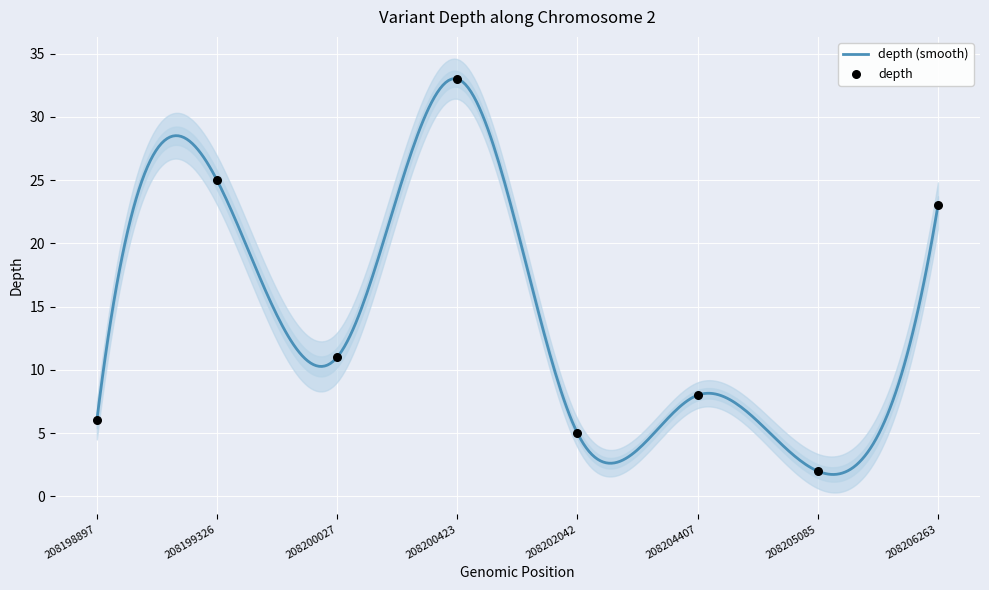

Approximately how many times larger is the value at 208199326 compared to 208204407?

3.1